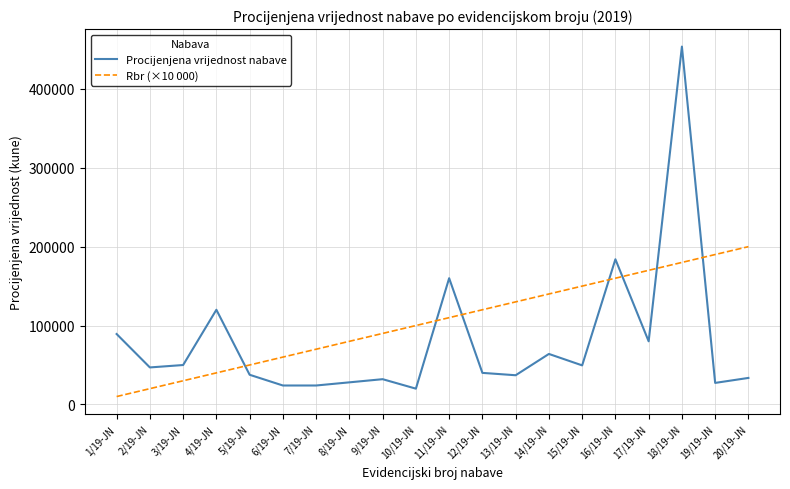

At how many categories does at least one series exceed 253911?

1